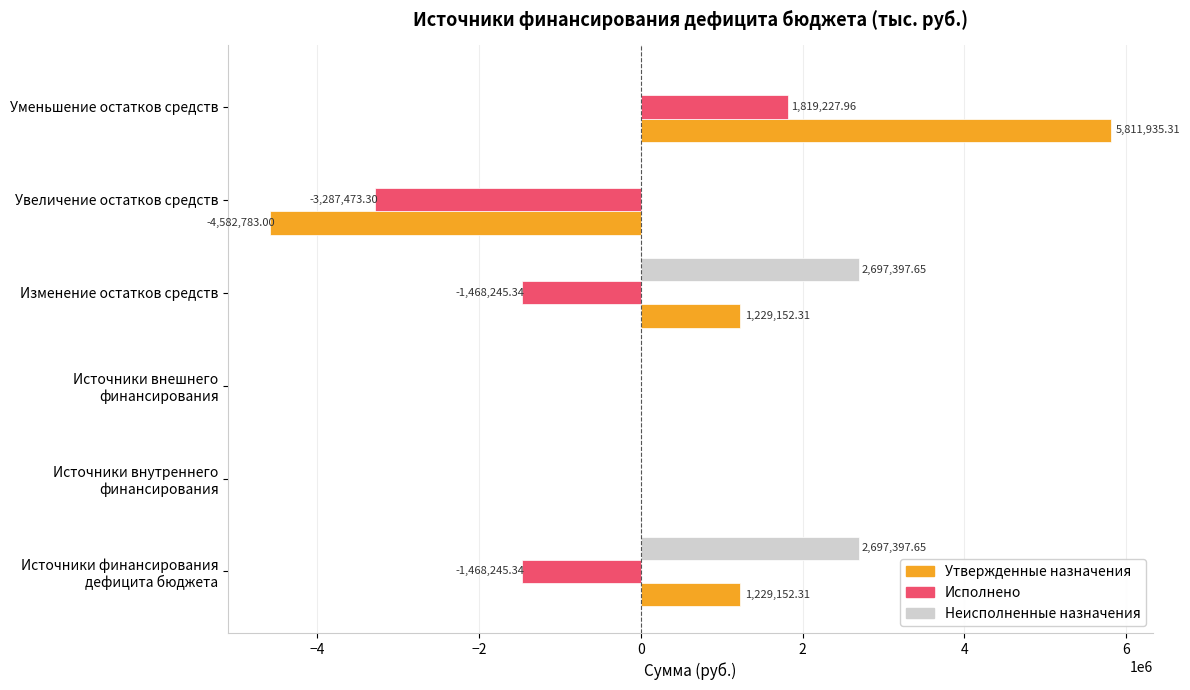

Which series has the largest total across all categories?

Неисполненные назначения